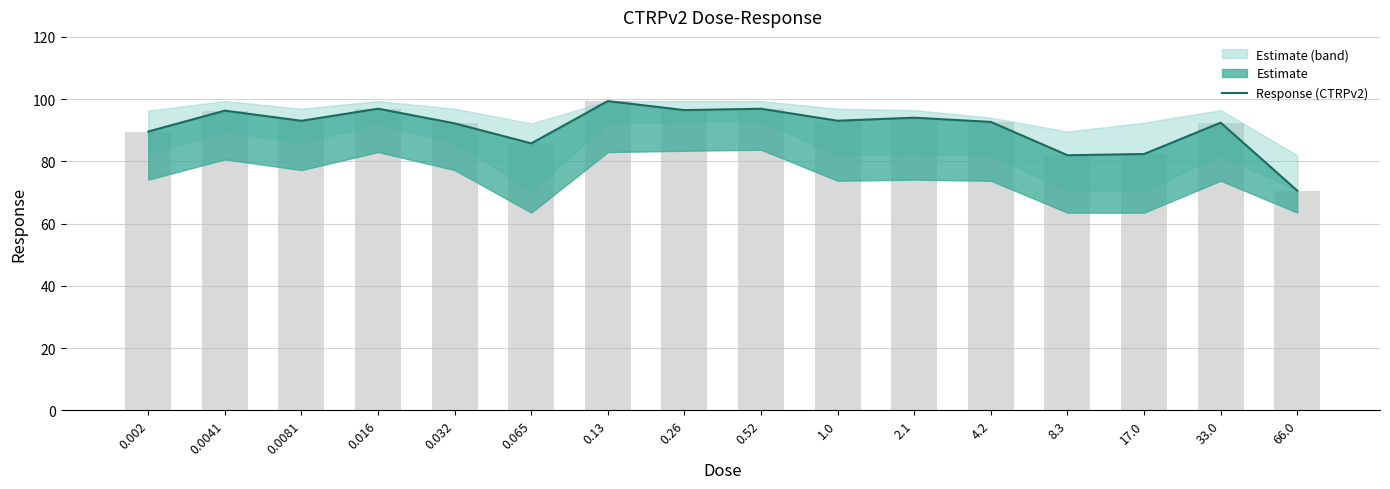

Which category has the highest value across all series?

0.13